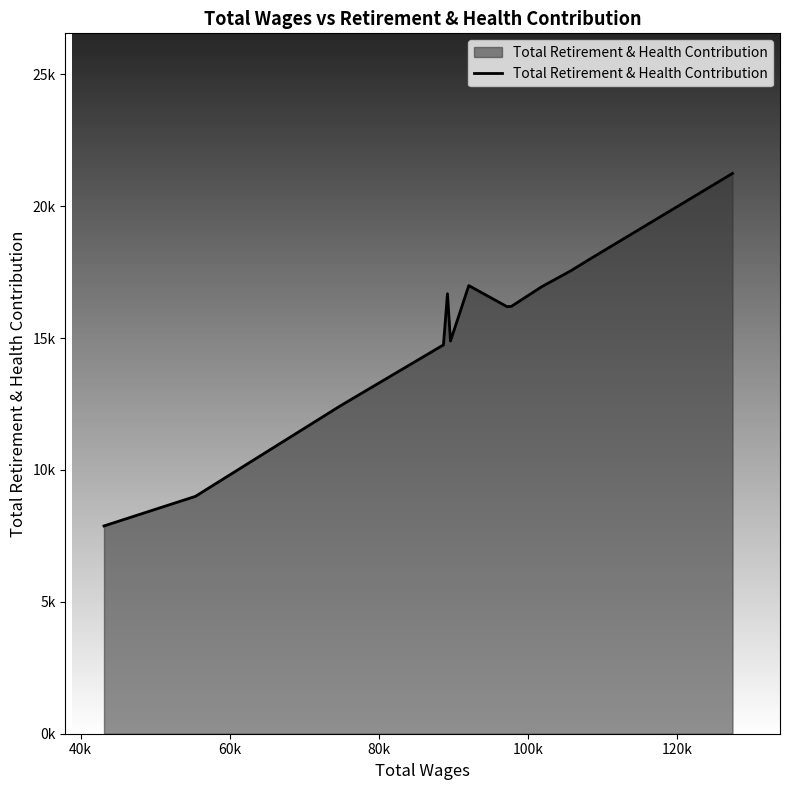

At which label is the value closest to 14559?

80k